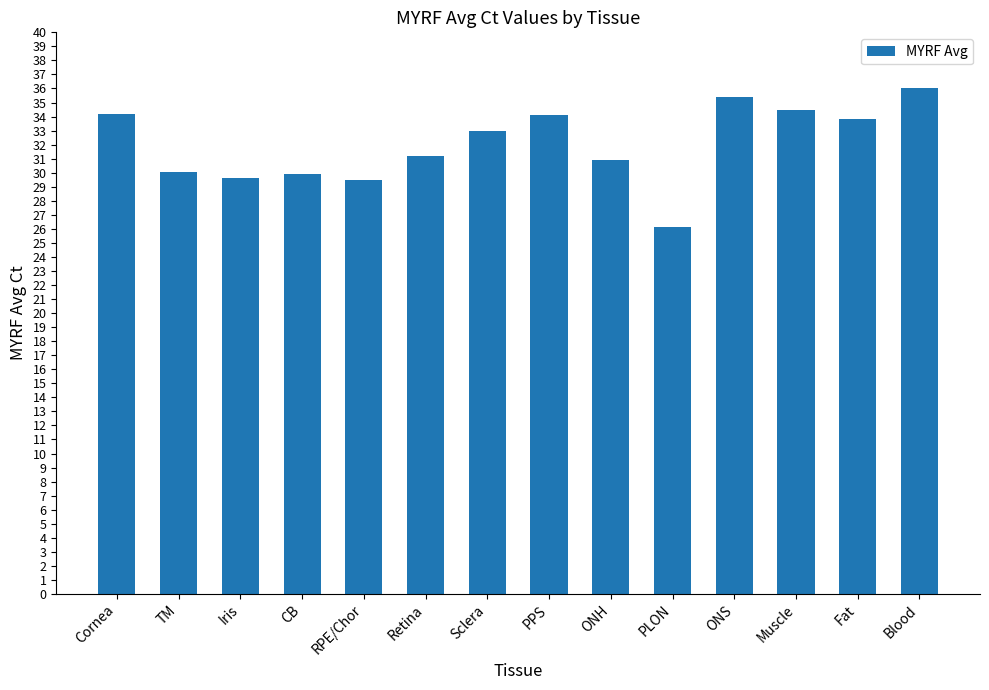

True or false: the data shows 45.8 at ONH.

False